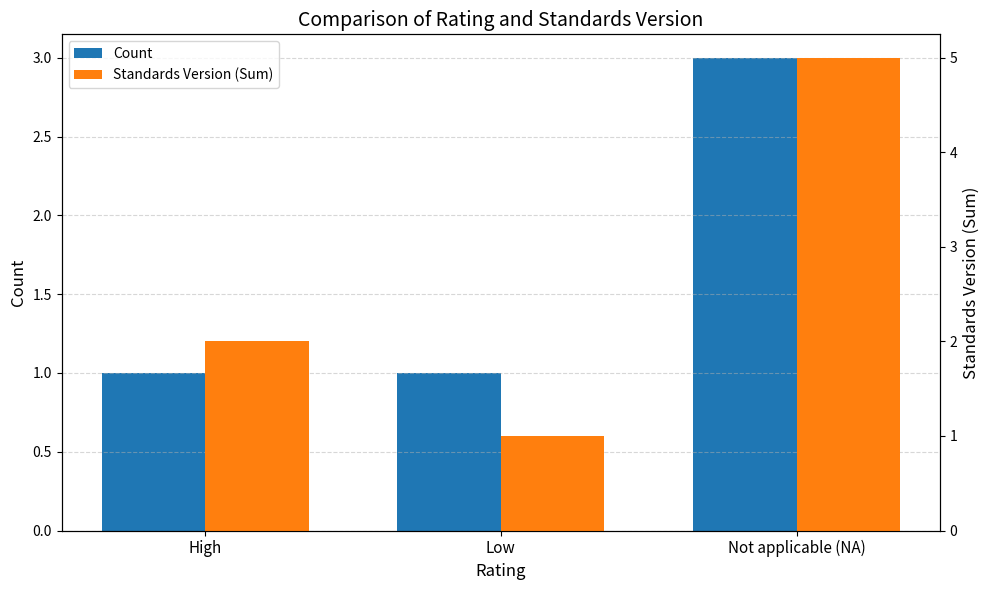

What is the average value of the Standards Version (Sum) series?

3